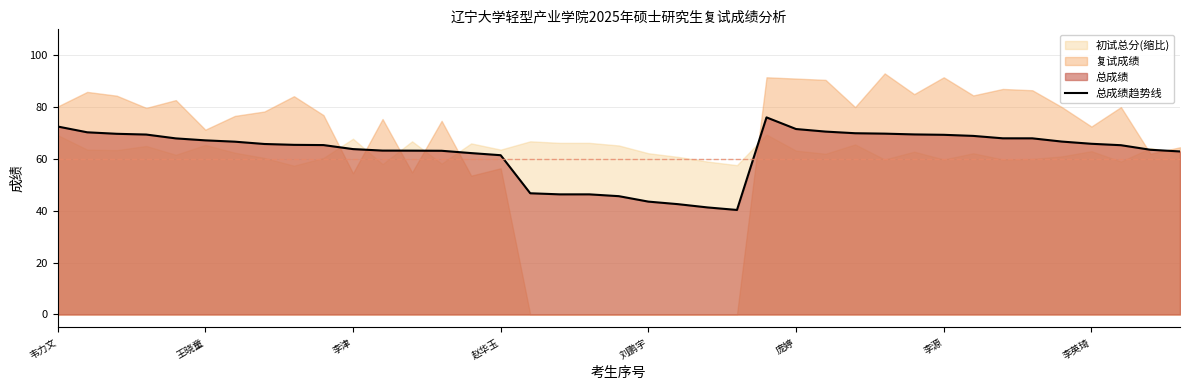

Is it true that the value at 36 is 17.4?

False